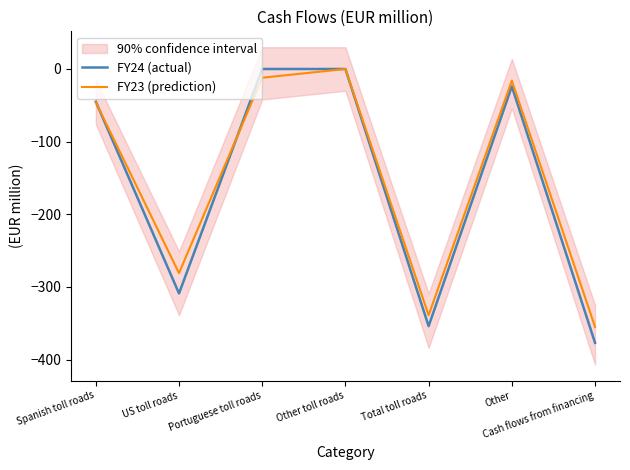

Is it true that FY24 (actual) equals -377 at Cash flows from financing?

True